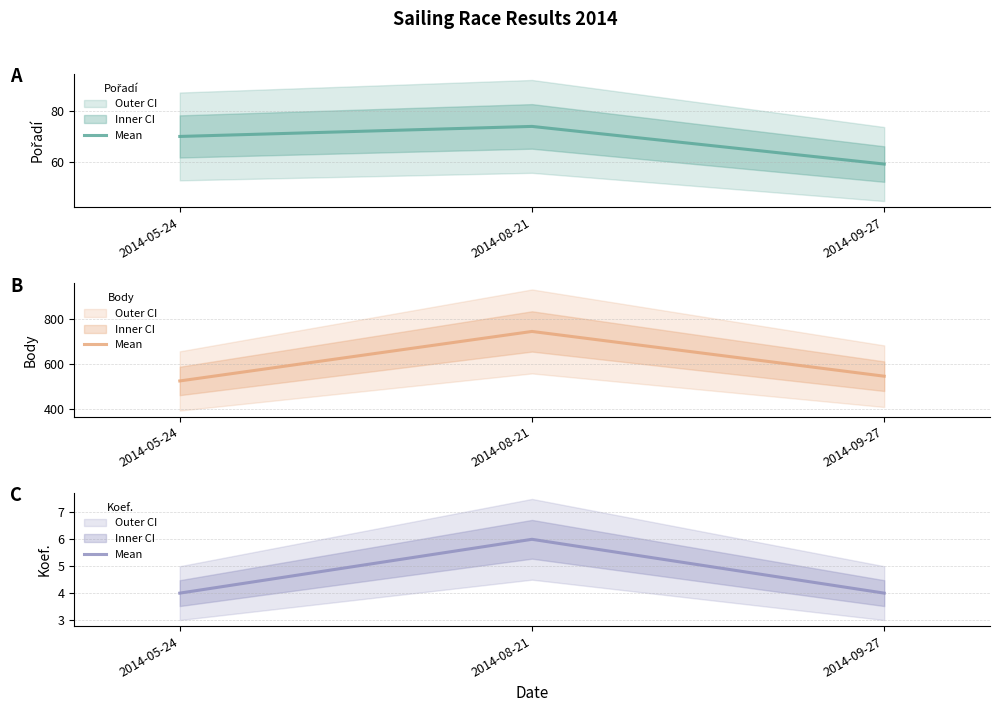

Which series has the widest spread of values?

Body